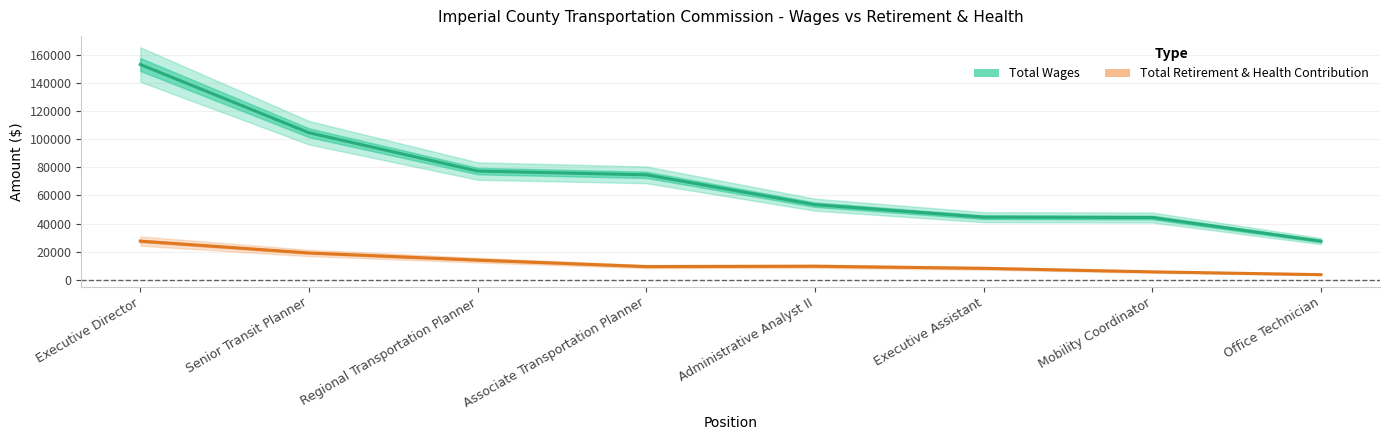

How many lines are shown in the chart?

2